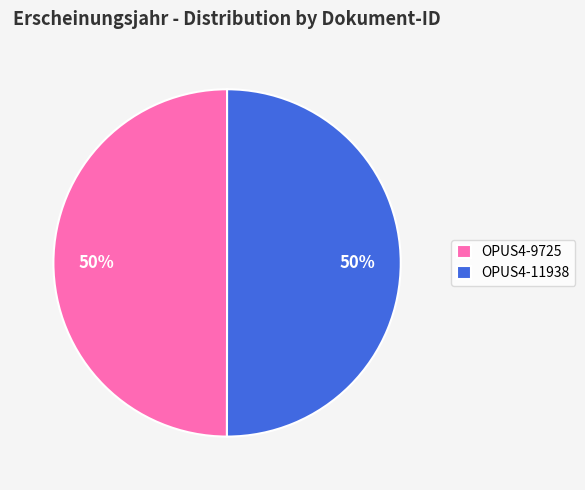

Approximately how many times larger is the value at OPUS4-11938 compared to OPUS4-9725?

1.0